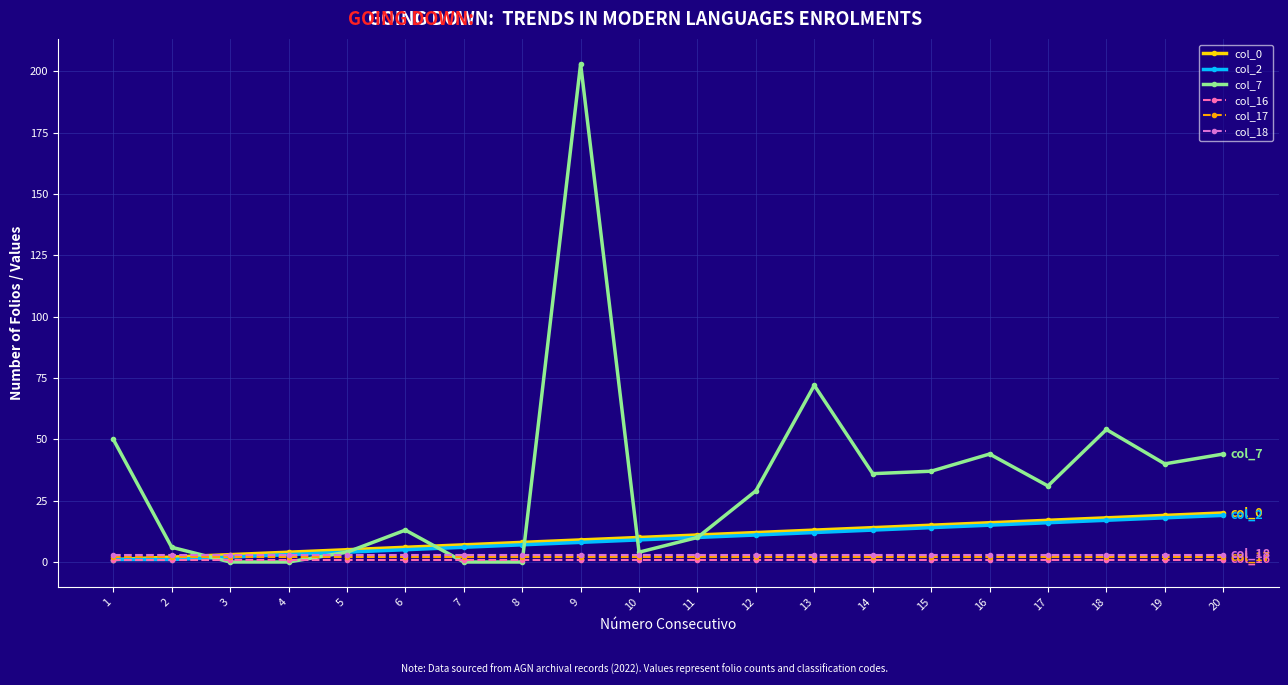

Which series has the widest spread of values?

col_7